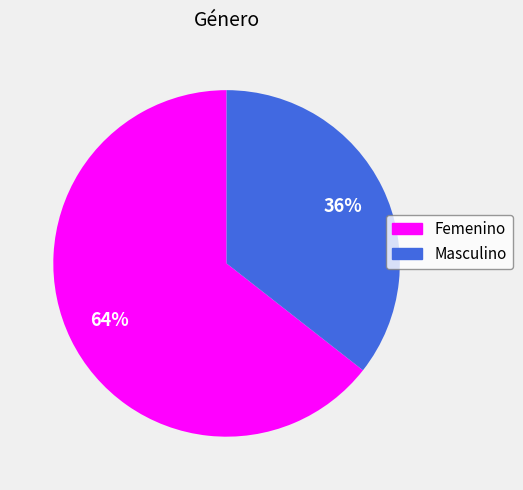

How many segments does this pie chart have?

2